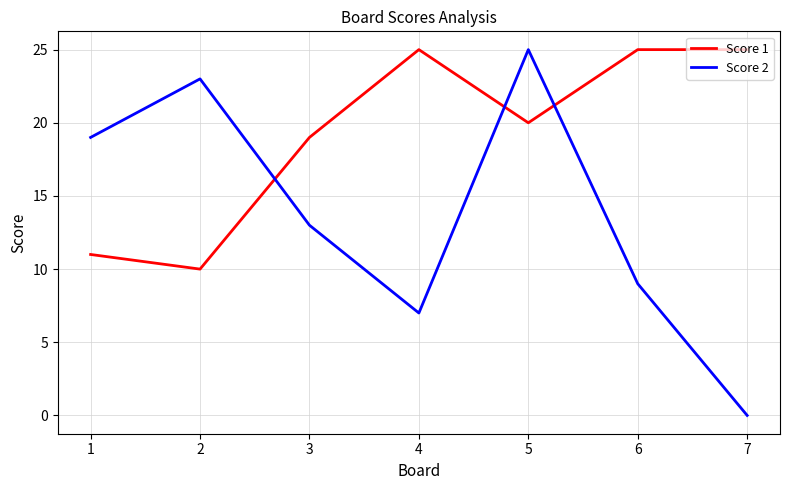

Rank the series by their average value, from highest to lowest.

Score 1, Score 2